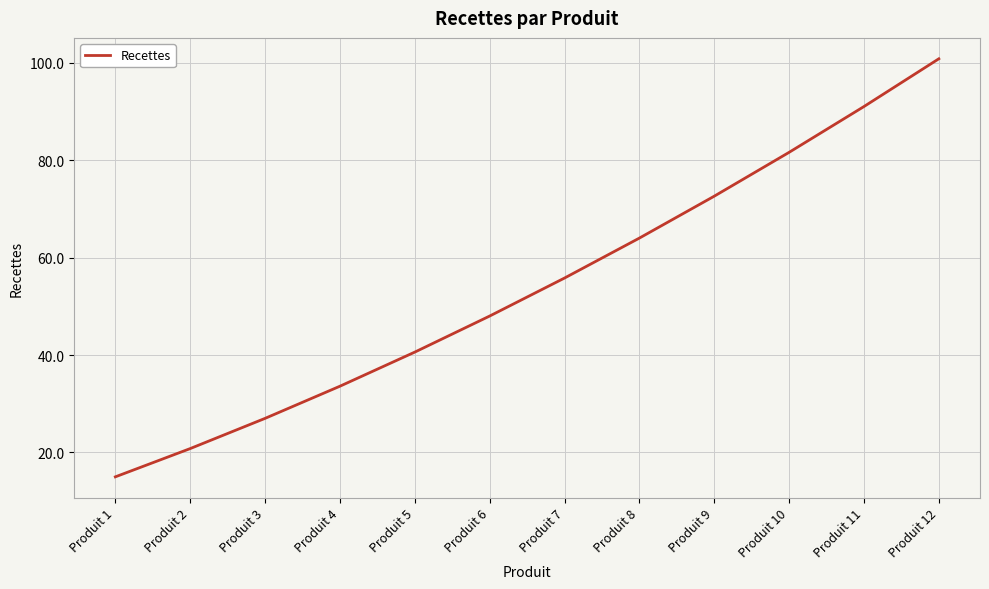

The value at Produit 11 is 91.0. True or false?

True